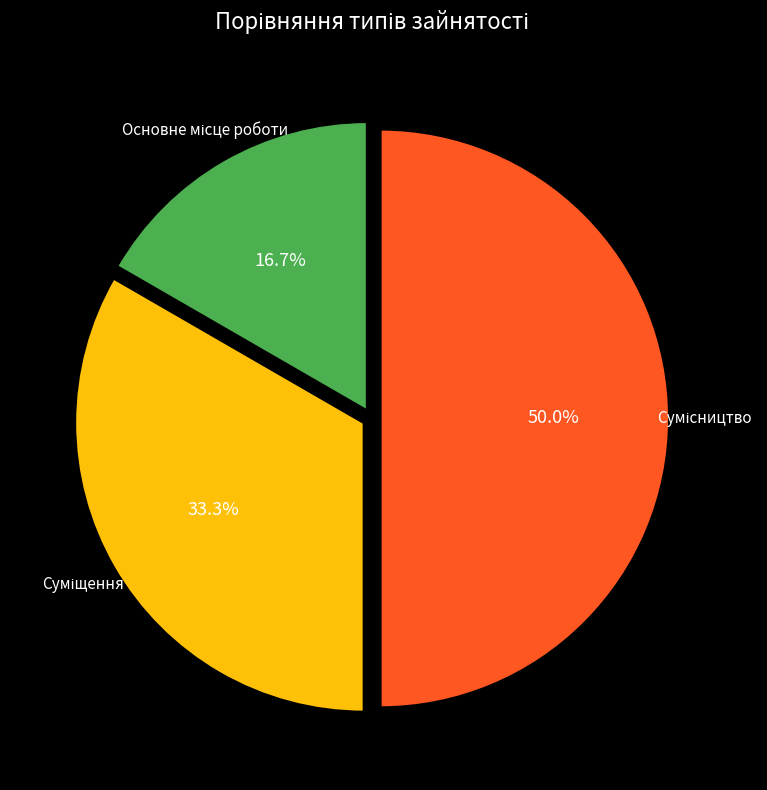

How many slices are in this pie chart?

3